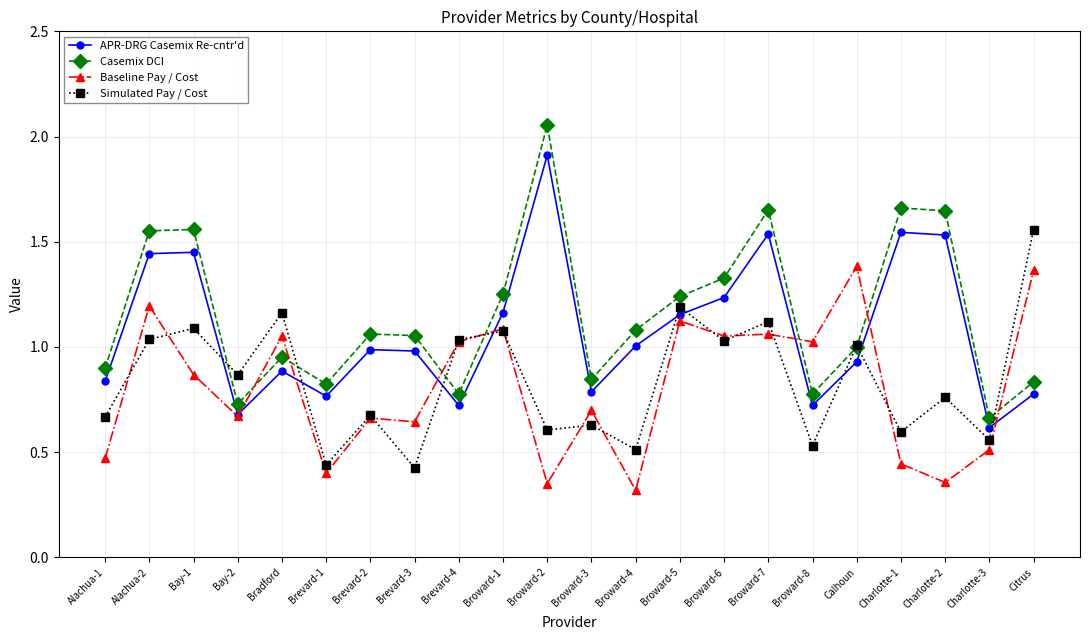

At how many categories does at least one series exceed 1?

17